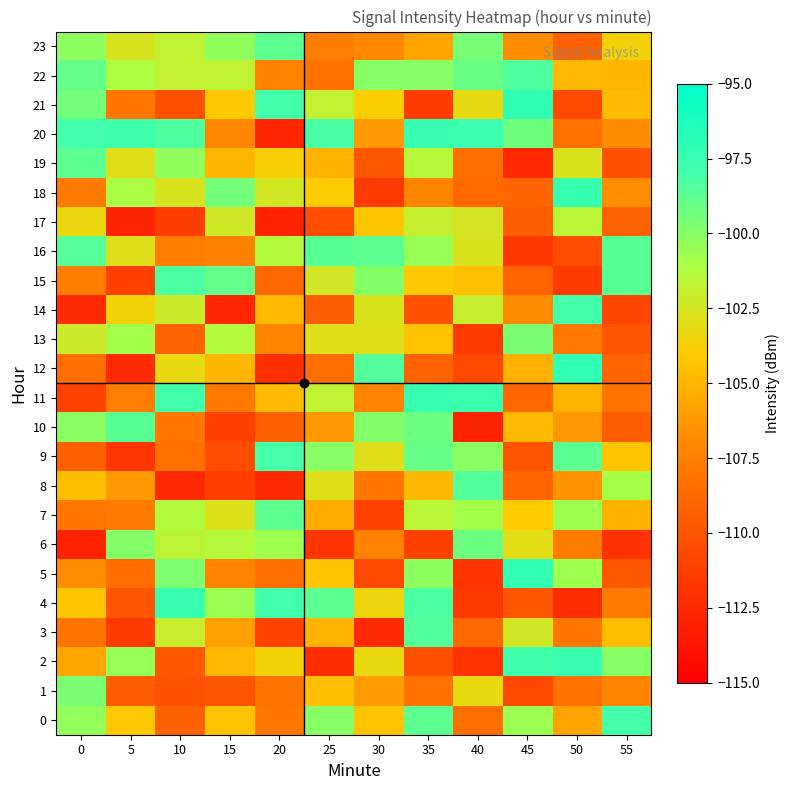

Reading left to right, list all the values displayed in this chart.

0: 0=-100.3	5=-104.1	10=-109.3	15=-104.4	20=-107.9	25=-100.1	30=-104.3	35=-98.8	40=-108.5	45=-100.6	50=-105.7	55=-98.0
1: 0=-99.7	5=-109.6	10=-110.1	15=-110.1	20=-108.1	25=-104.6	30=-106.1	35=-108.3	40=-103.2	45=-110.8	50=-108.3	55=-107.1
2: 0=-105.7	5=-100.4	10=-109.8	15=-104.8	20=-103.5	25=-112.3	30=-103.3	35=-110.3	40=-112.0	45=-97.8	50=-97.5	55=-100.1
3: 0=-108.1	5=-111.4	10=-102.1	15=-106.0	20=-111.0	25=-105.1	30=-112.4	35=-98.5	40=-108.9	45=-102.4	50=-108.0	55=-104.7
4: 0=-104.3	5=-110.0	10=-97.5	15=-100.6	20=-98.0	25=-98.7	30=-103.4	35=-98.3	40=-111.6	45=-109.9	50=-112.3	55=-107.8
5: 0=-106.8	5=-108.7	10=-99.7	15=-107.3	20=-108.5	25=-104.3	30=-110.7	35=-100.2	40=-111.8	45=-97.2	50=-100.6	55=-109.8
6: 0=-112.9	5=-100.0	10=-101.7	15=-101.3	20=-100.7	25=-111.8	30=-107.3	35=-111.1	40=-99.2	45=-103.0	50=-107.7	55=-112.0
7: 0=-108.0	5=-107.8	10=-101.3	15=-102.8	20=-98.8	25=-105.4	30=-111.1	35=-101.6	40=-100.8	45=-104.0	50=-100.7	55=-105.1
8: 0=-104.6	5=-106.2	10=-112.6	15=-111.3	20=-112.5	25=-102.8	30=-108.0	35=-104.9	40=-98.5	45=-109.0	50=-106.4	55=-100.9
9: 0=-109.3	5=-111.8	10=-108.4	15=-110.4	20=-98.1	25=-100.1	30=-102.9	35=-99.1	40=-100.1	45=-110.0	50=-98.7	55=-104.4
10: 0=-100.1	5=-98.7	10=-107.9	15=-111.2	20=-109.4	25=-106.2	30=-99.9	35=-99.2	40=-112.9	45=-104.8	50=-106.3	55=-109.4
11: 0=-111.1	5=-107.6	10=-97.9	15=-107.8	20=-104.7	25=-101.8	30=-107.2	35=-97.5	40=-97.6	45=-109.0	50=-105.0	55=-108.2
12: 0=-108.4	5=-112.4	10=-103.2	15=-105.0	20=-112.2	25=-108.5	30=-98.5	35=-109.2	40=-110.7	45=-105.2	50=-97.2	55=-109.1
13: 0=-102.2	5=-100.8	10=-109.2	15=-101.3	20=-107.1	25=-102.9	30=-102.9	35=-104.4	40=-111.6	45=-99.6	50=-107.9	55=-110.0
14: 0=-112.3	5=-103.5	10=-102.2	15=-112.7	20=-104.8	25=-109.4	30=-102.7	35=-110.2	40=-101.9	45=-106.8	50=-98.0	55=-110.8
15: 0=-107.5	5=-111.2	10=-98.2	15=-99.0	20=-108.9	25=-102.4	30=-99.9	35=-104.1	40=-104.5	45=-109.1	50=-111.5	55=-98.6
16: 0=-98.6	5=-102.9	10=-107.6	15=-107.4	20=-101.4	25=-98.6	30=-98.8	35=-100.5	40=-102.7	45=-111.7	50=-110.4	55=-98.6
17: 0=-103.3	5=-112.9	10=-111.4	15=-102.4	20=-112.9	25=-110.4	30=-104.2	35=-101.9	40=-102.6	45=-109.4	50=-101.6	55=-109.2
18: 0=-107.8	5=-101.1	10=-102.6	15=-99.4	20=-102.5	25=-103.9	30=-111.5	35=-107.1	40=-108.8	45=-109.1	50=-97.4	55=-106.7
19: 0=-98.7	5=-102.9	10=-100.3	15=-105.0	20=-103.8	25=-105.1	30=-109.9	35=-101.4	40=-108.5	45=-112.6	50=-102.7	55=-110.2
20: 0=-98.0	5=-97.7	10=-98.4	15=-107.1	20=-112.8	25=-98.1	30=-106.1	35=-97.5	40=-97.6	45=-99.4	50=-108.3	55=-106.8
21: 0=-99.4	5=-107.9	10=-110.3	15=-104.1	20=-98.0	25=-101.9	30=-103.9	35=-111.4	40=-103.2	45=-97.2	50=-110.8	55=-104.7
22: 0=-99.0	5=-101.1	10=-101.8	15=-101.8	20=-107.2	25=-108.3	30=-100.1	35=-100.0	40=-99.1	45=-98.4	50=-104.8	55=-105.0
23: 0=-100.2	5=-102.6	10=-101.8	15=-100.3	20=-98.8	25=-107.6	30=-107.0	35=-105.8	40=-99.6	45=-106.8	50=-109.3	55=-103.5